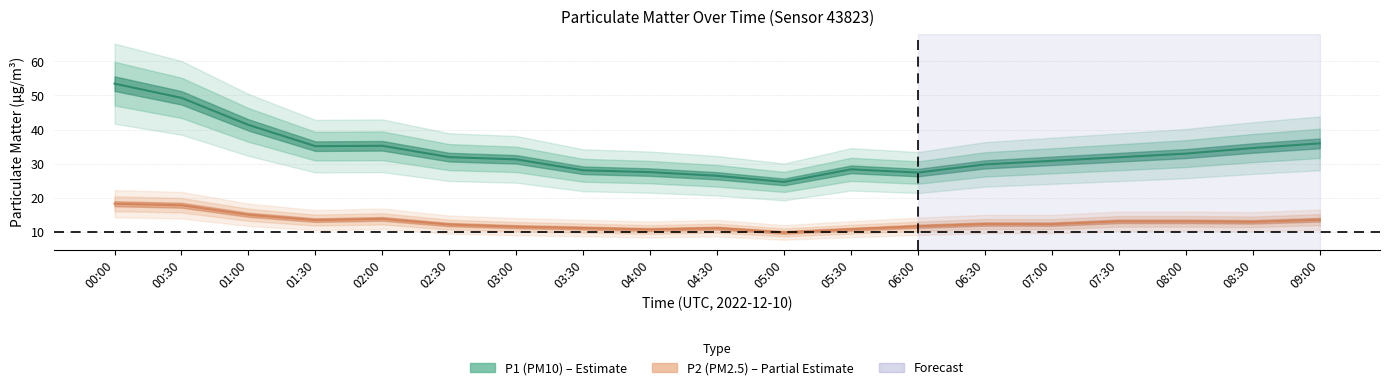

True or false: P2 and P1 cross at least once.

False